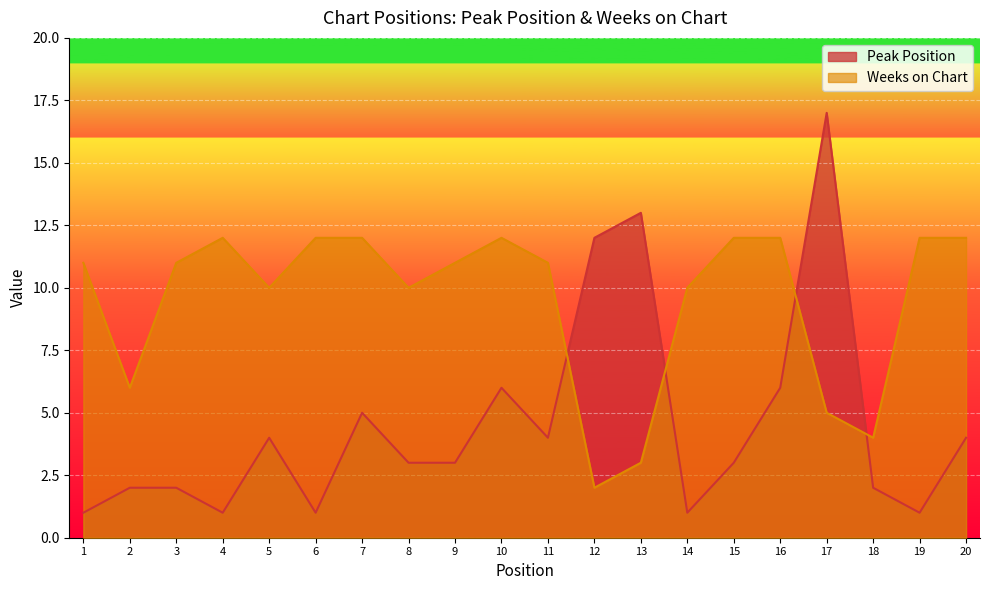

Which has a higher value, 17 or 9?

17